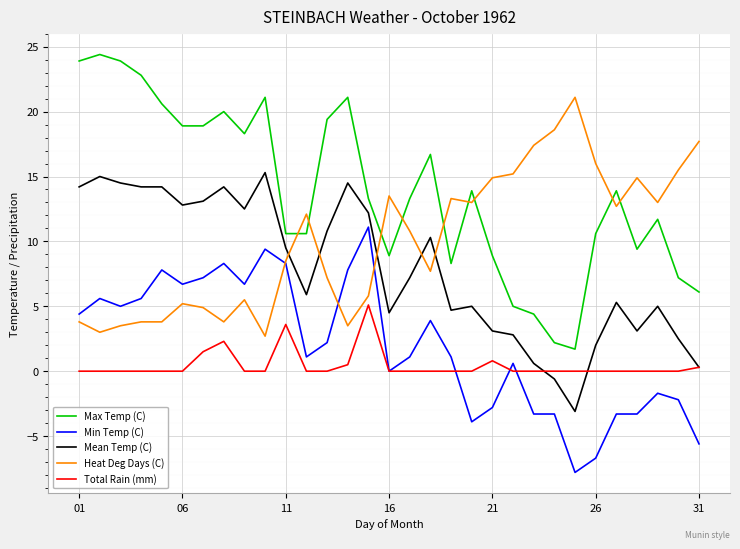

Which series has the largest total across all categories?

Max Temp (C)